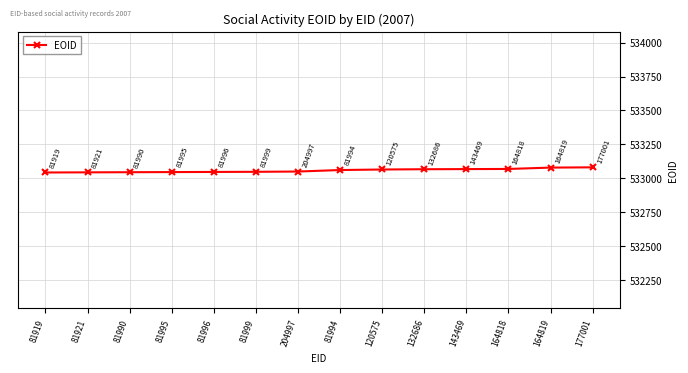

What is the change in value from 81919 to 81995?

+3